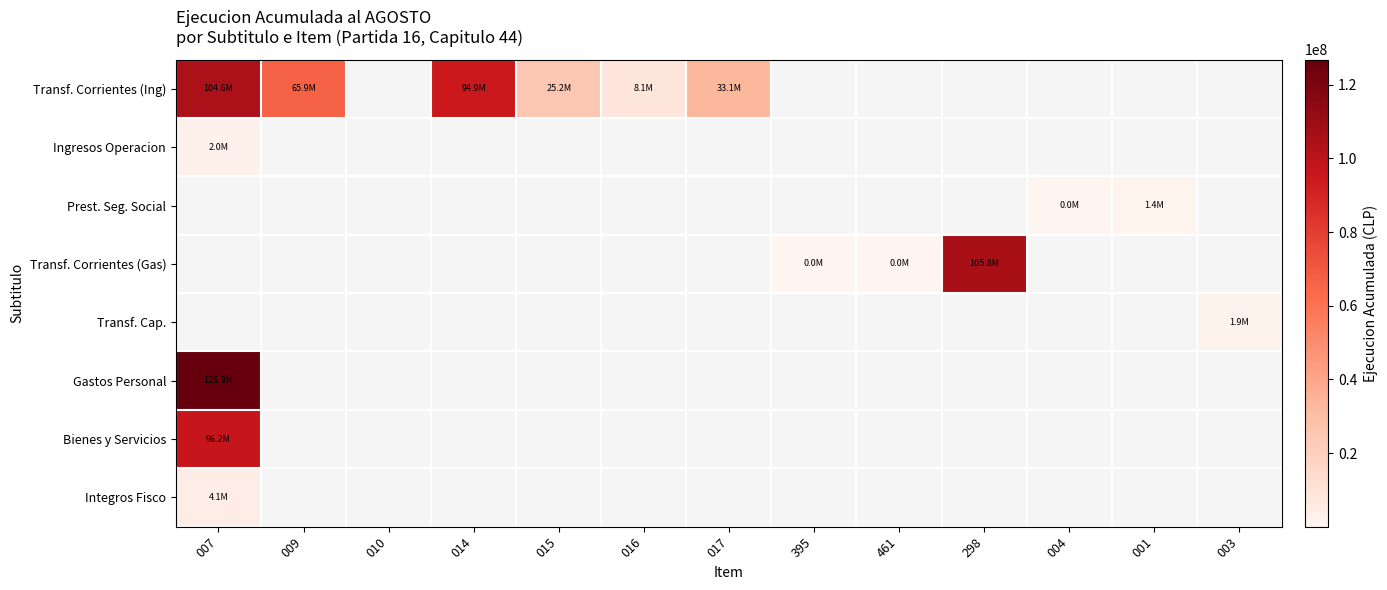

How many distinct data groups are displayed?

8